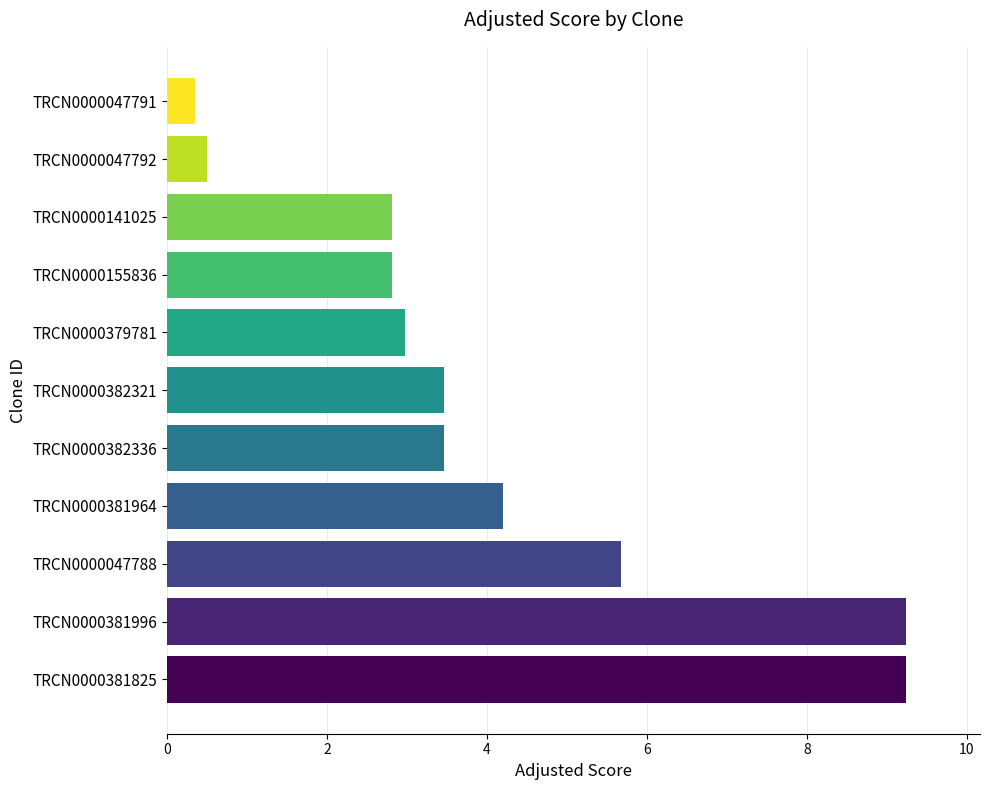

Are the bars horizontal?

Yes